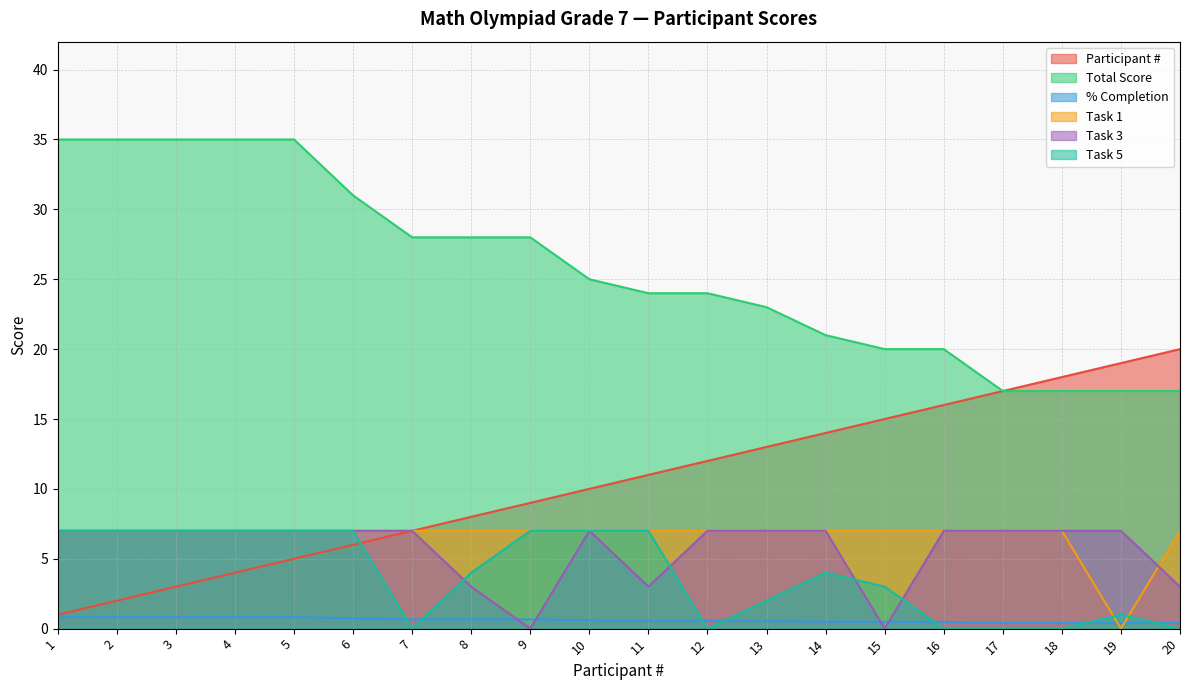

Count the number of data series in this chart.

6